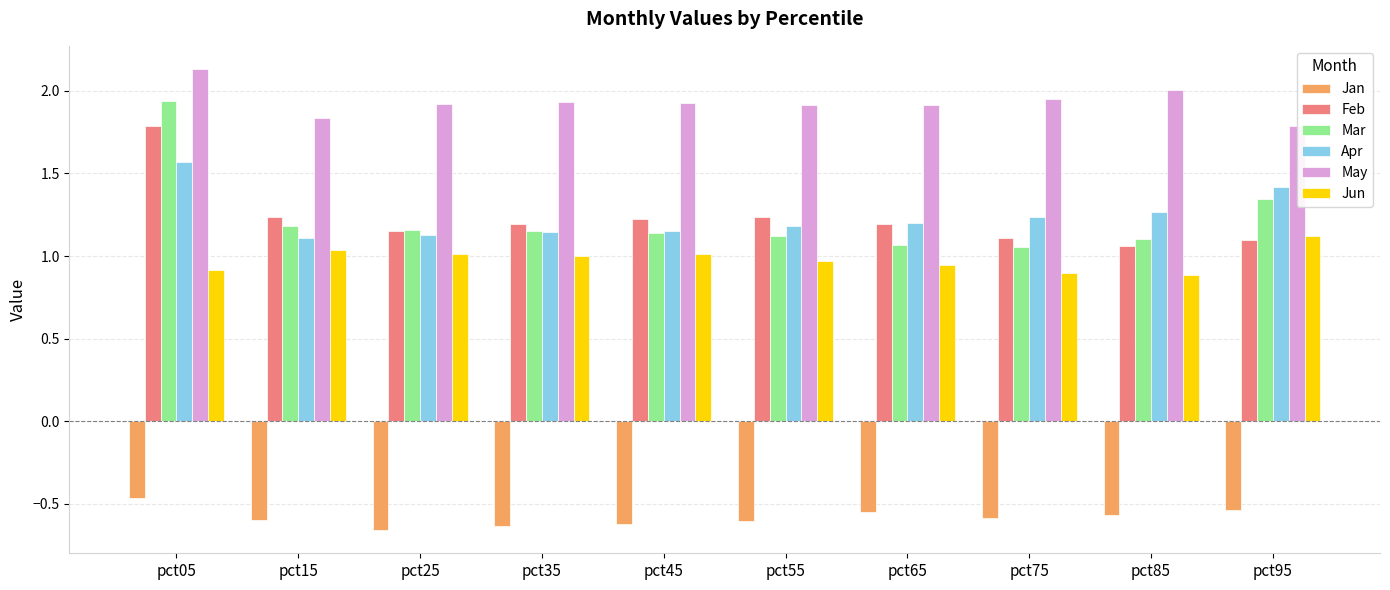

What are all the series names shown in the legend?

Jan, Feb, Mar, Apr, May, Jun